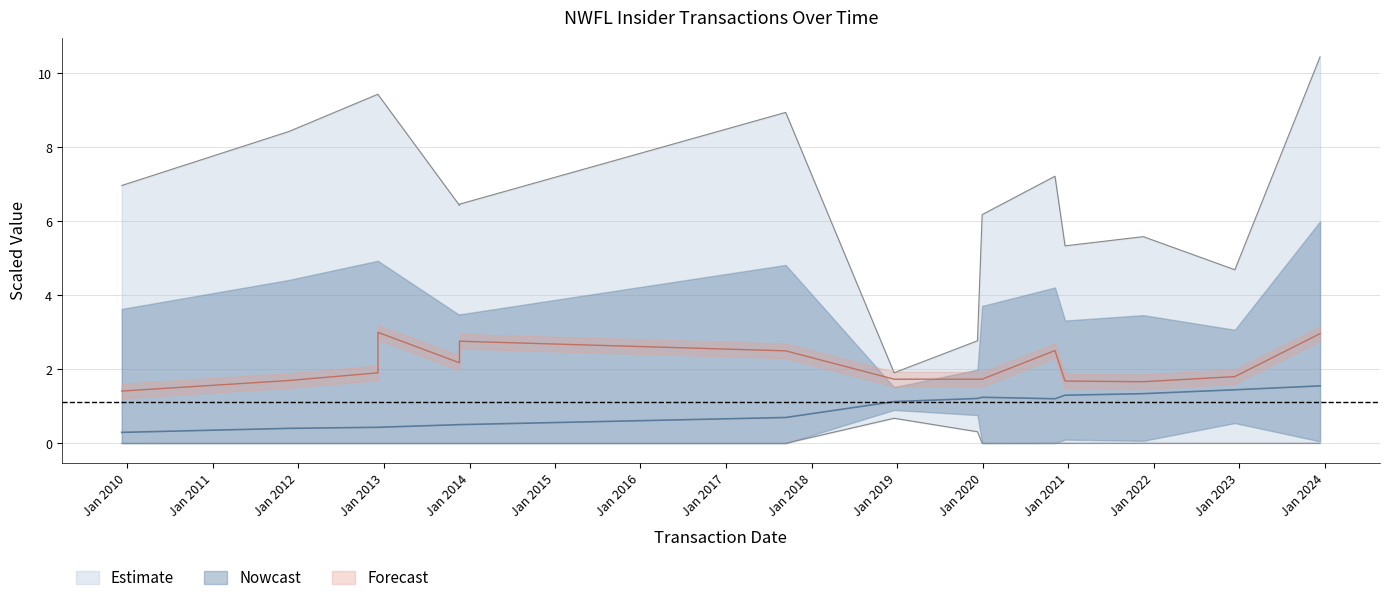

Which has a higher value, 2011-11-22 or 2013-11-19?

2011-11-22